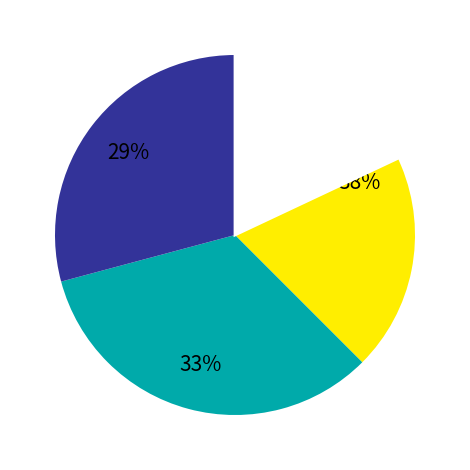

Does any single category account for the majority?

No